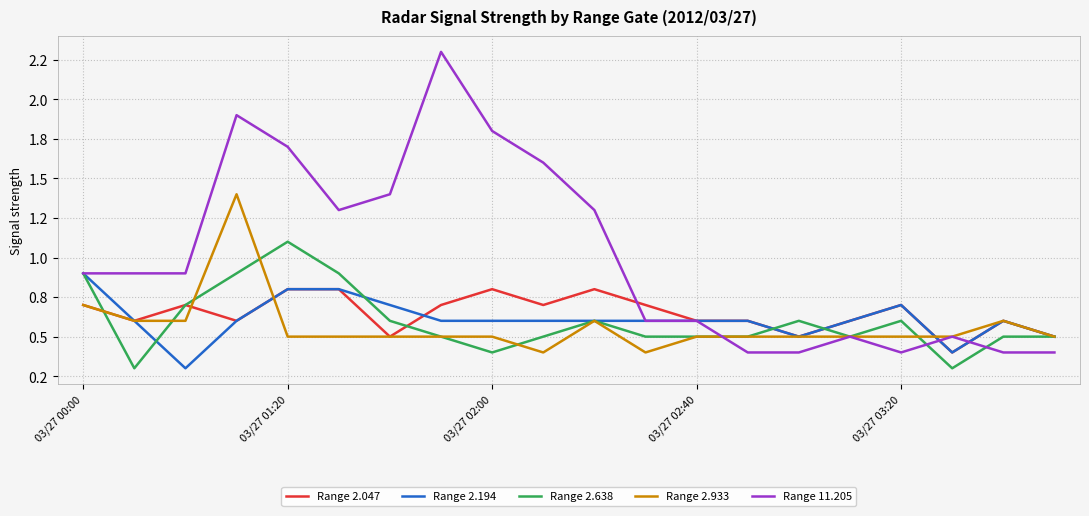

Is this an area chart (filled region under the line)?

No